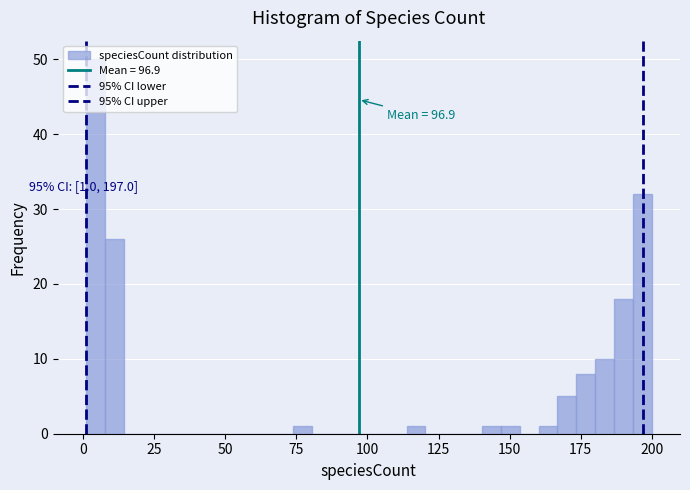

Around what value on the x-axis is the tallest bar? Give the approximate position of its centre, as read against the axis.

5